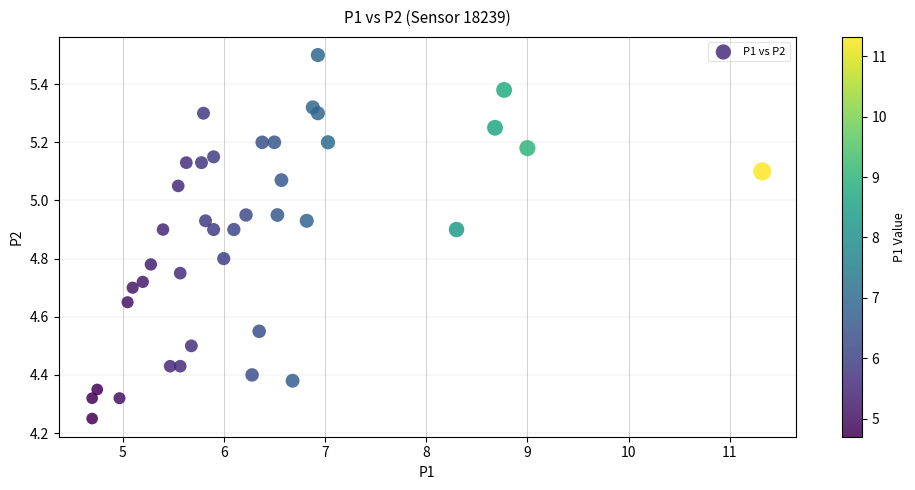

What is the range of X values (max minus min)?

6.6